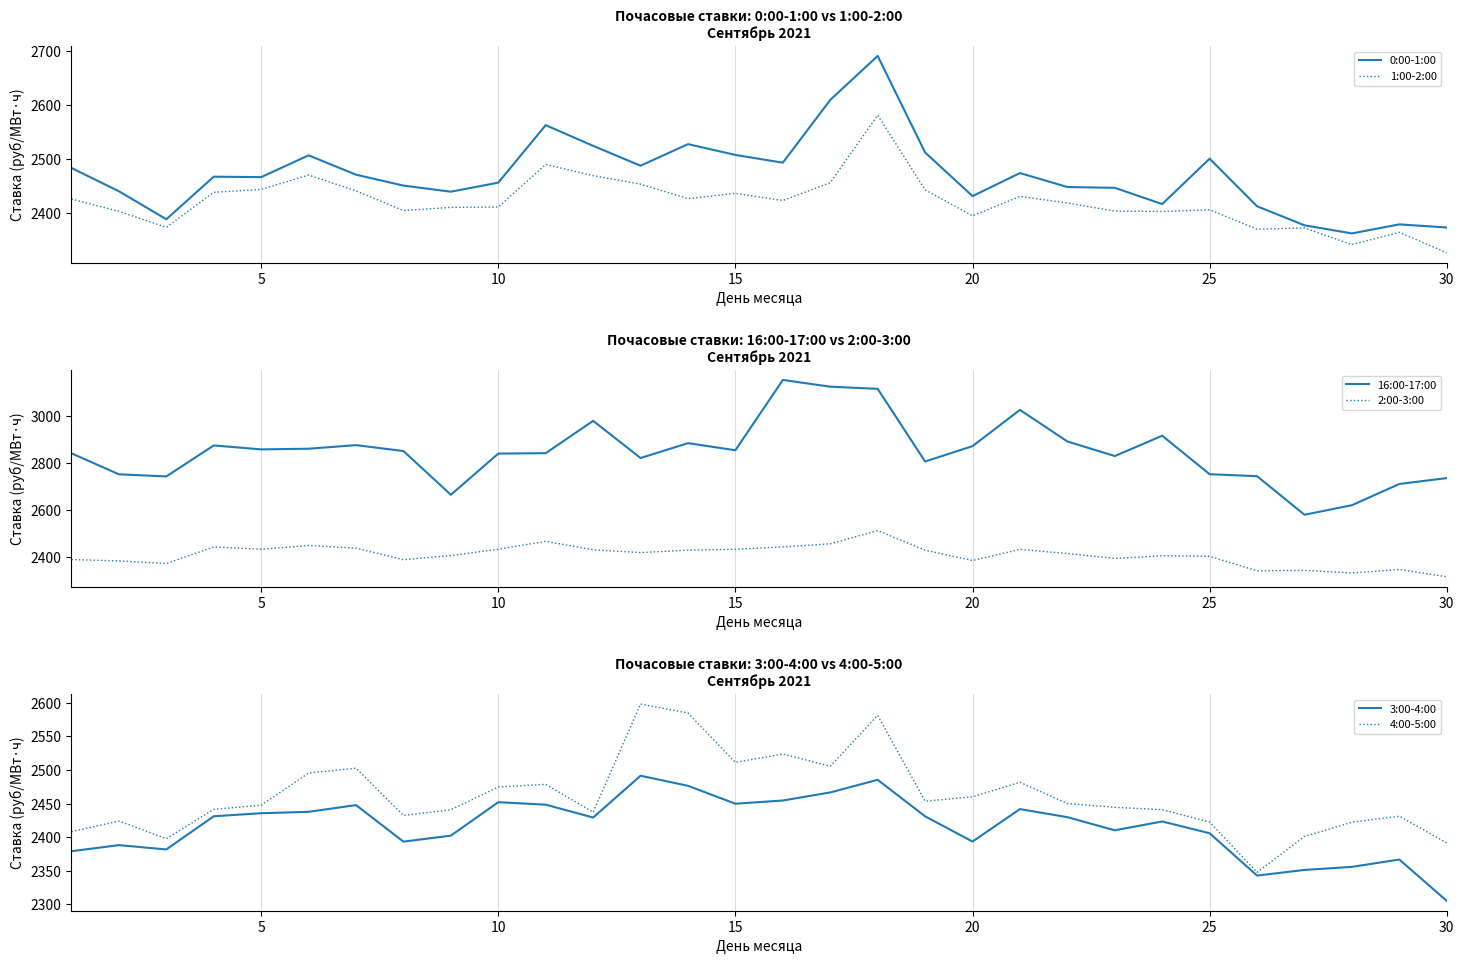

The value of 0:00-1:00 at 20 is 3292.2. True or false?

False